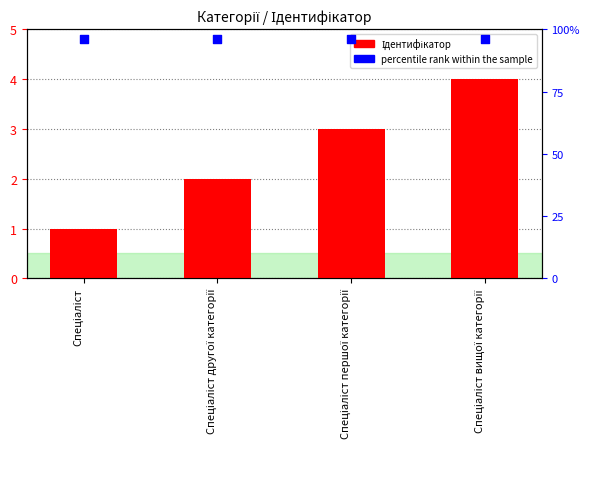

Which series has the widest spread of Y values?

Ідентифікатор